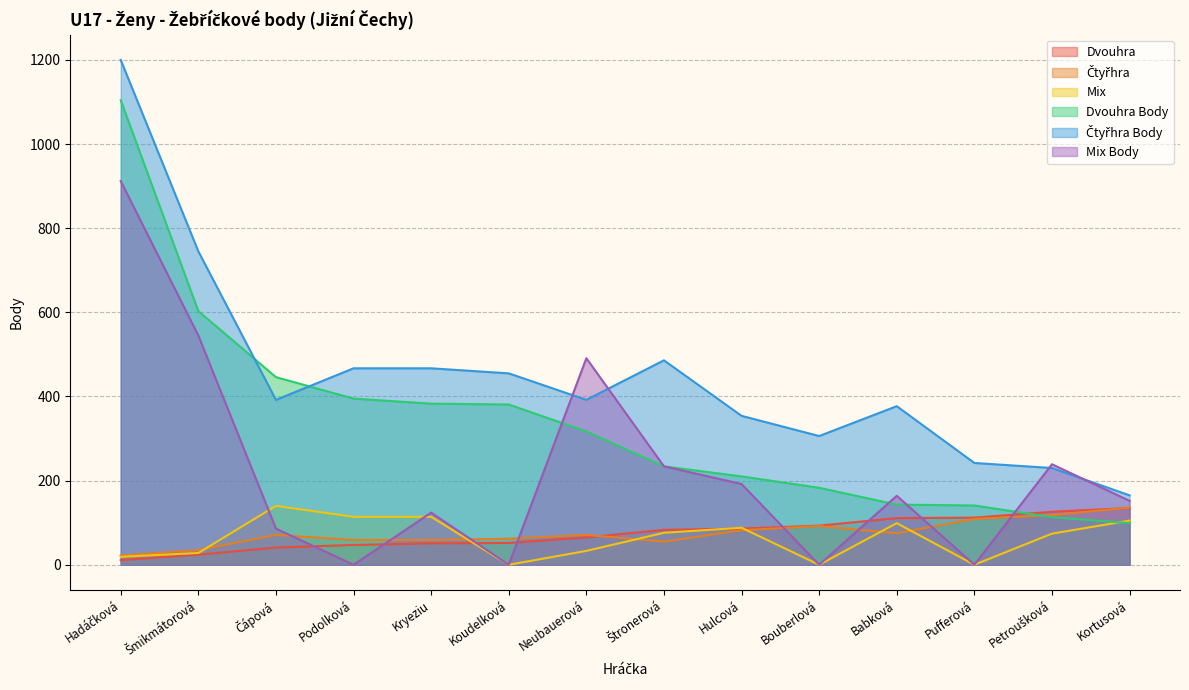

What is the difference between the highest and lowest values at Šmikmátorová?

721